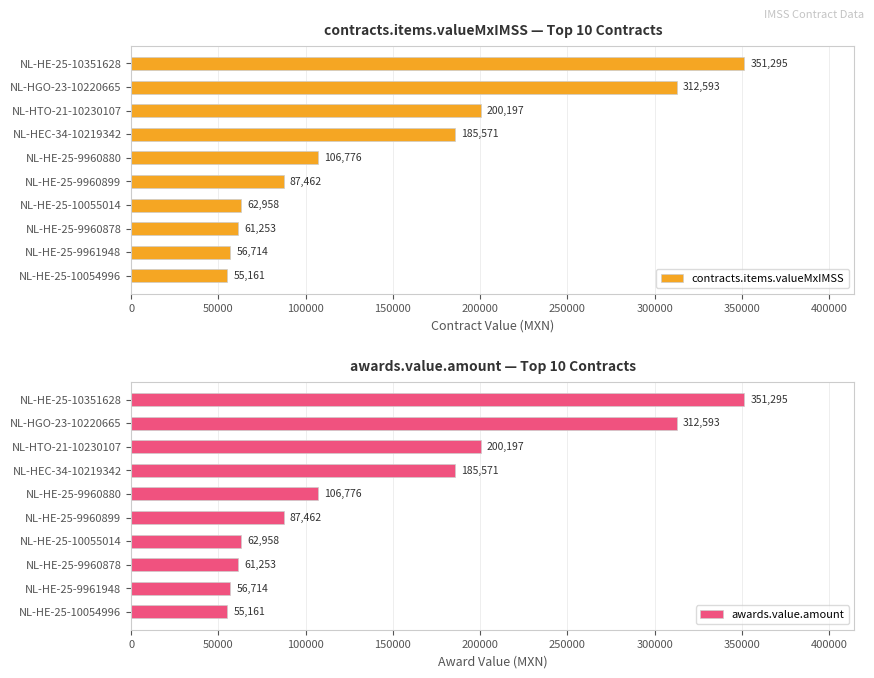

Are the bars grouped side by side (vs. stacked)?

Yes